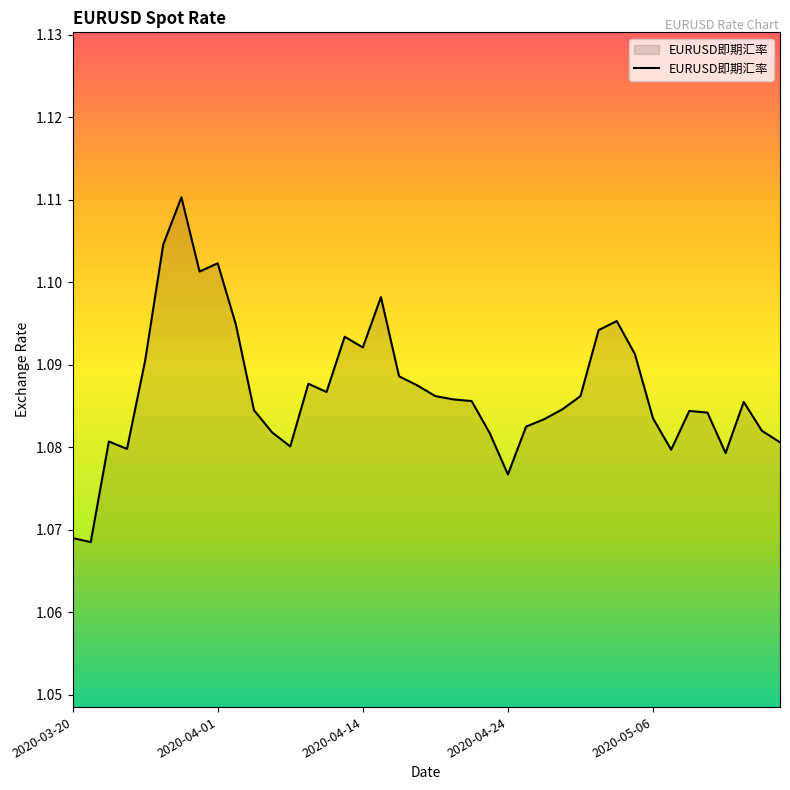

Count the number of categories in the chart.

40